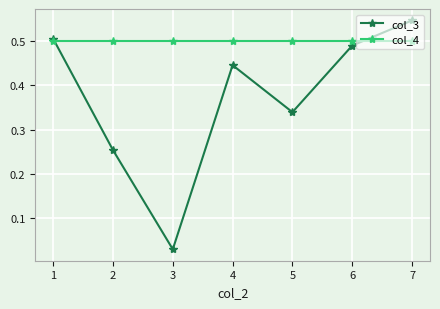

At how many categories does at least one series exceed 0?

7